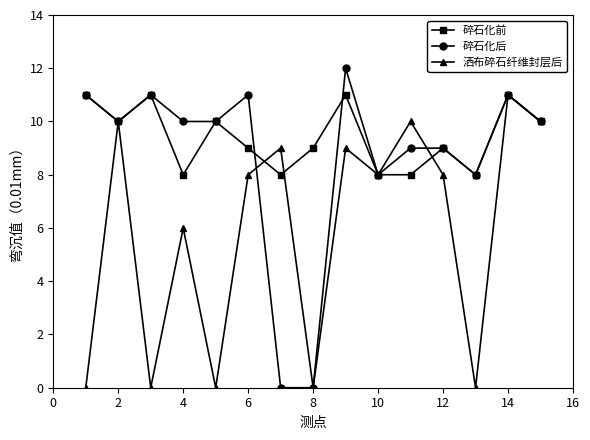

Which series has the largest total across all categories?

碎石化前